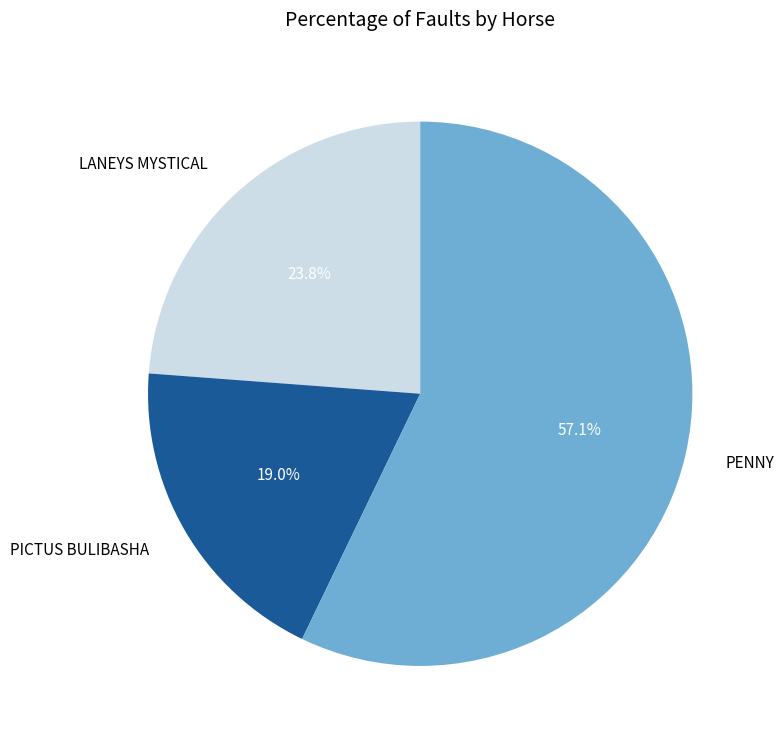

Is it true that LANEYS MYSTICAL is 24% of the pie?

True